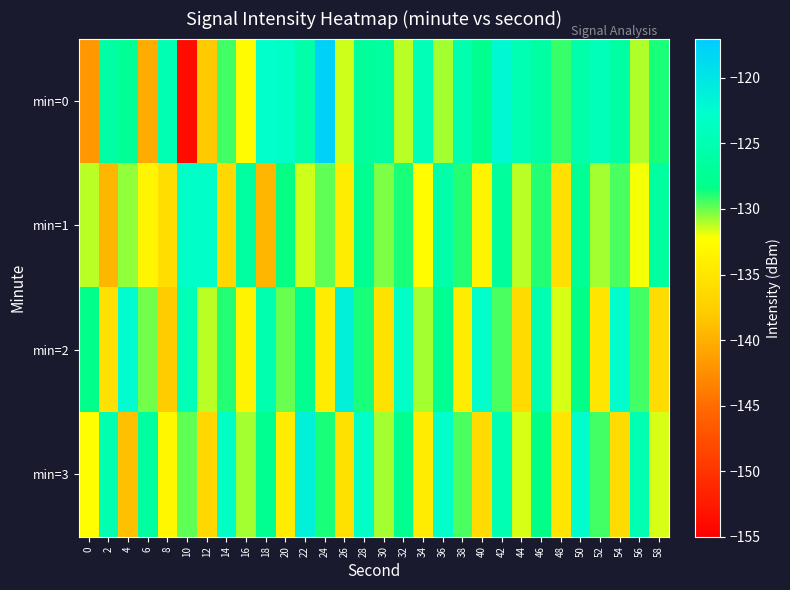

Which series has the widest spread of values?

min=0